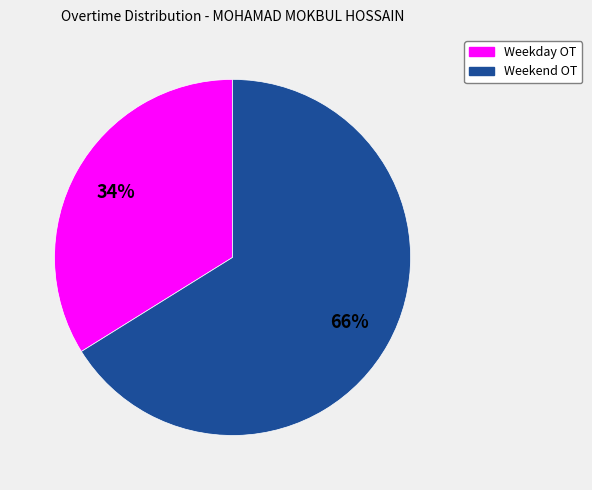

How many slices are in this pie chart?

2